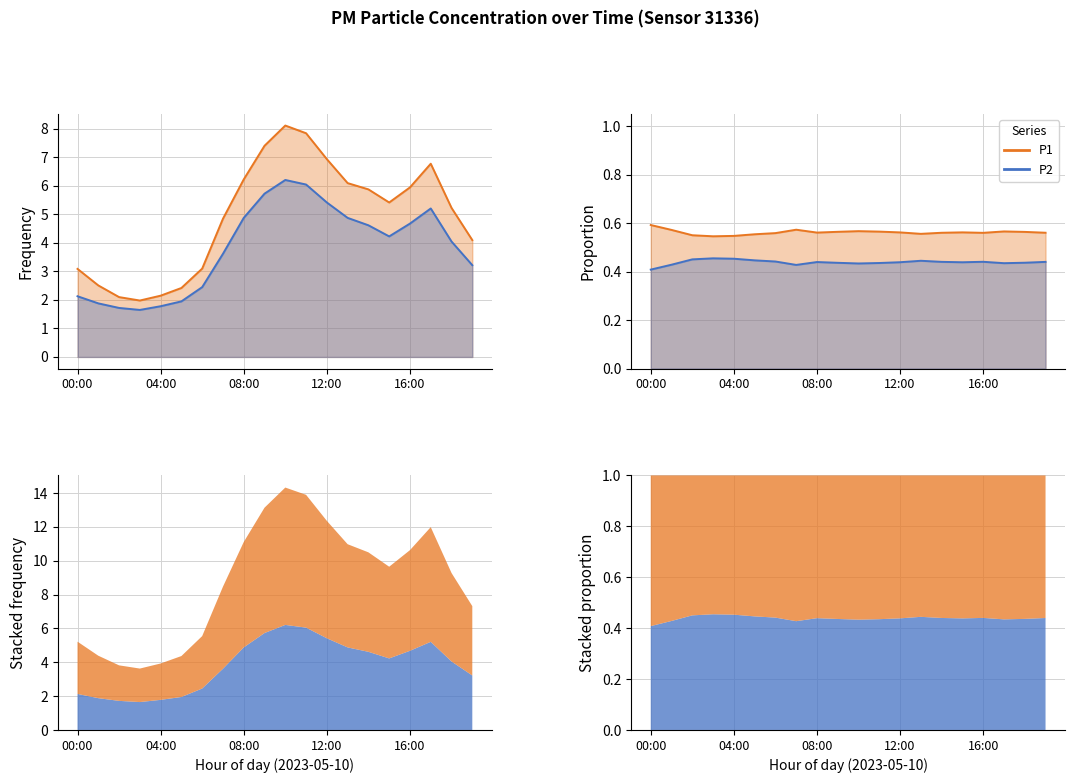

Which label corresponds to the largest value in the chart?

10:00